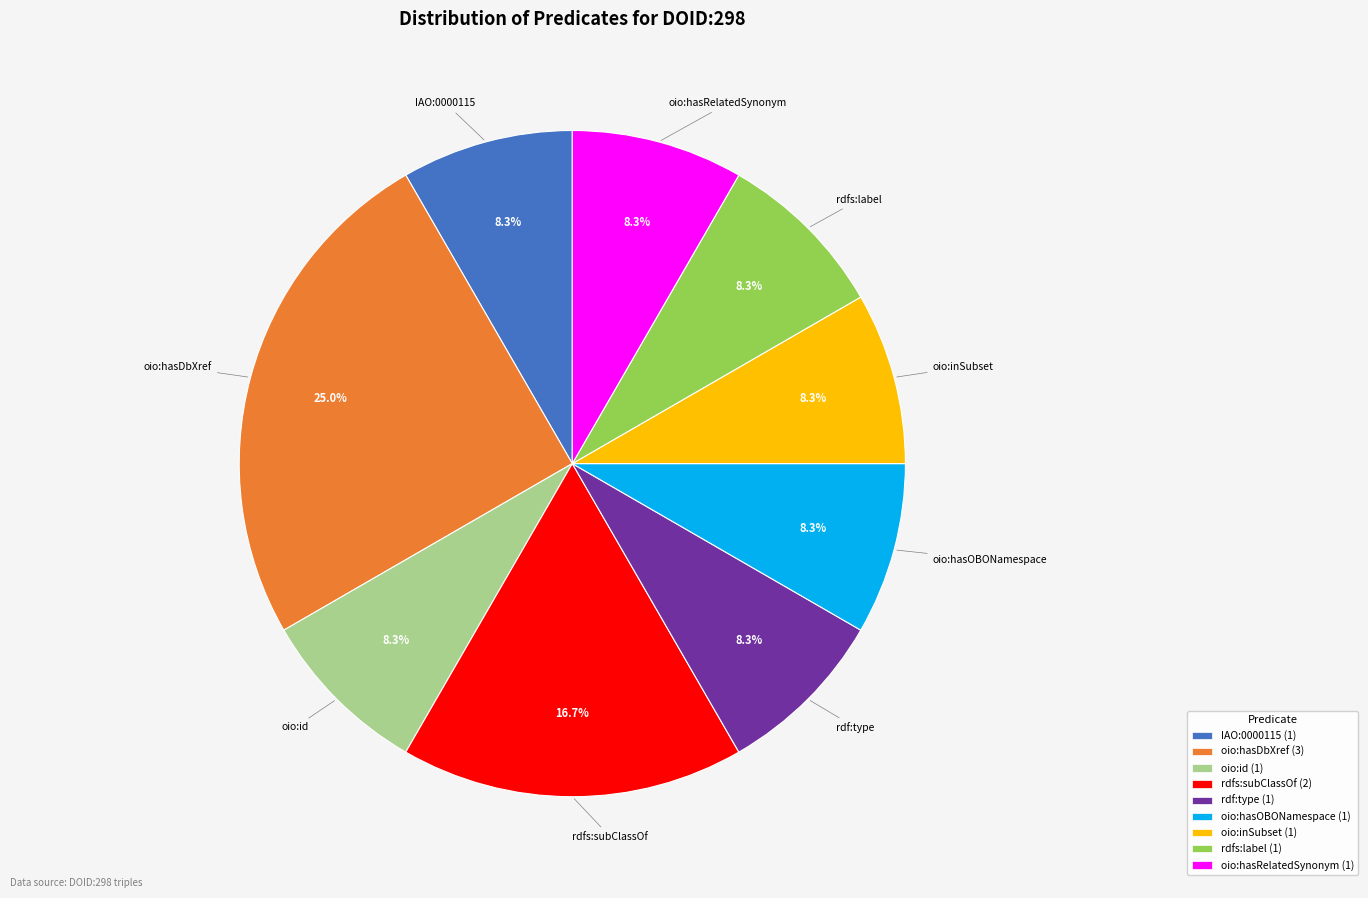

Is it true that oio:hasOBONamespace is 8% of the pie?

True